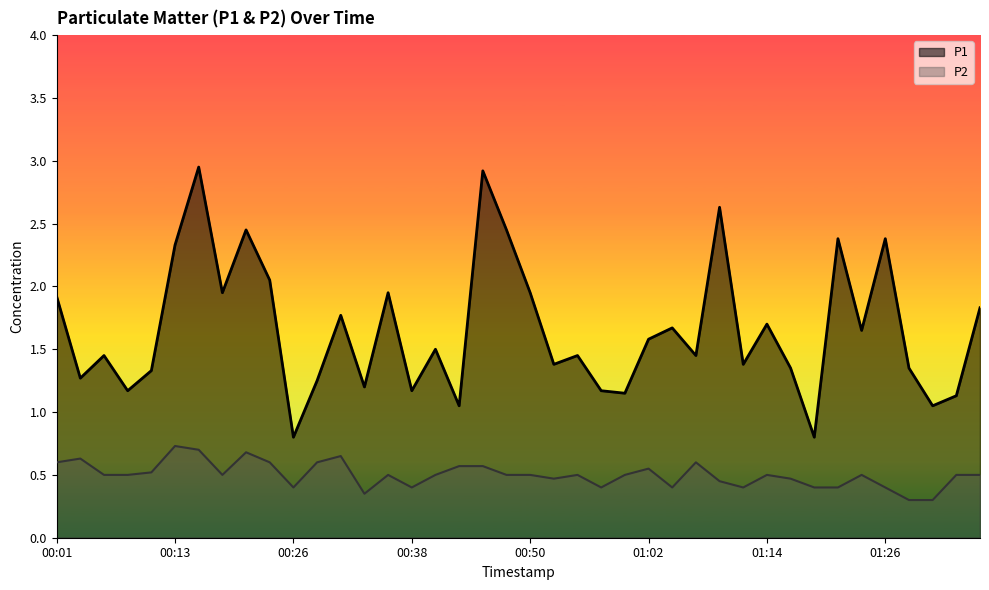

True or false: P1 has a value of 1.8 at 01:36.

True